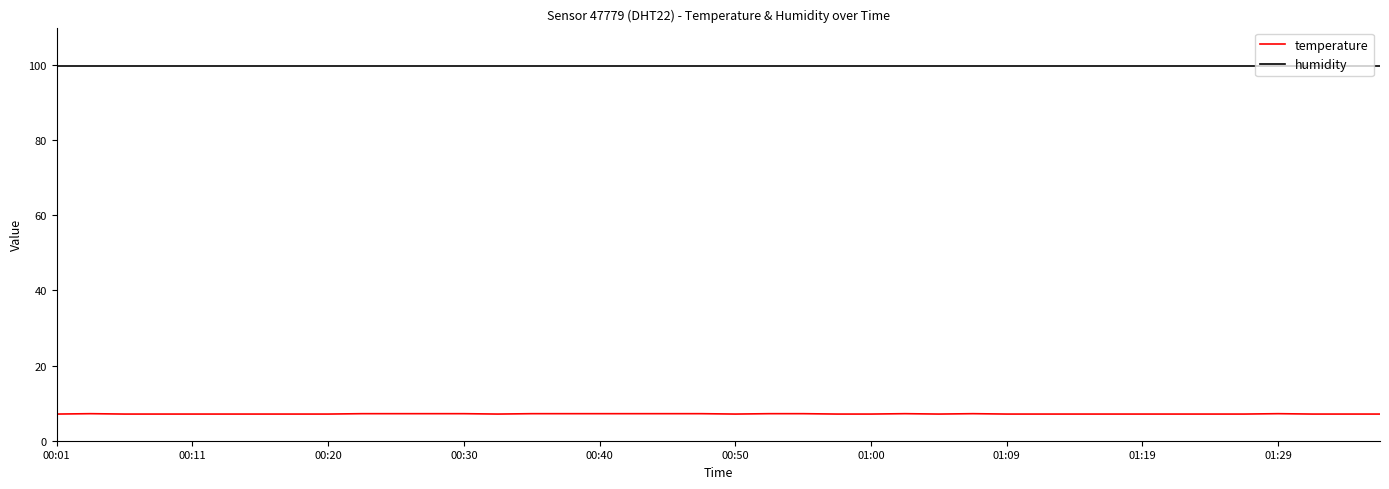

What is the difference between the maximum and minimum values in the temperature series?

0.1